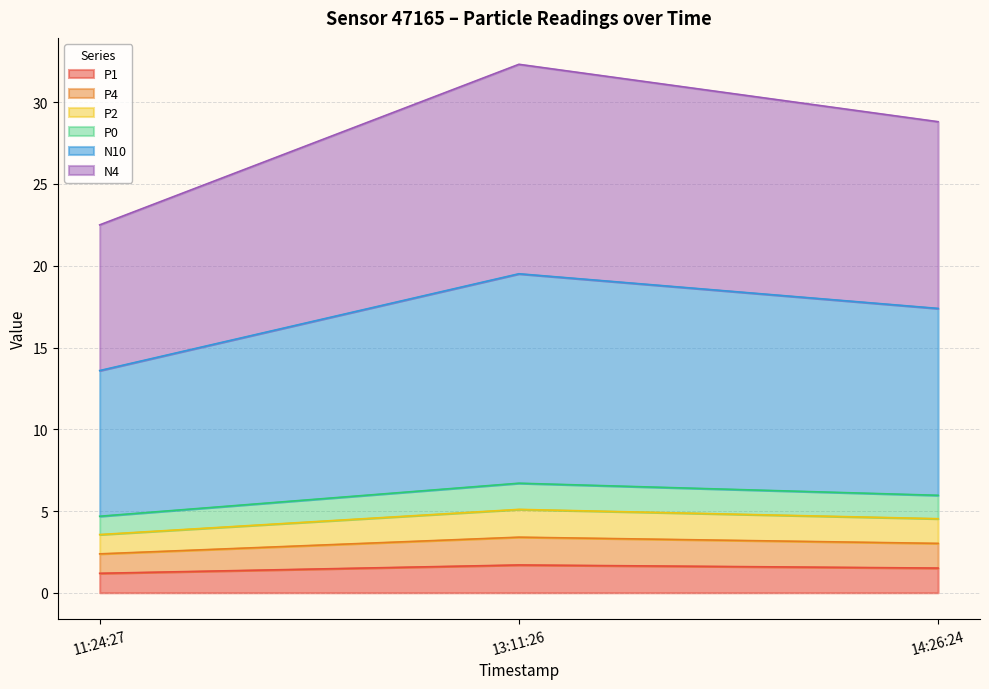

At which category is the sum across all series the highest?

13:11:26